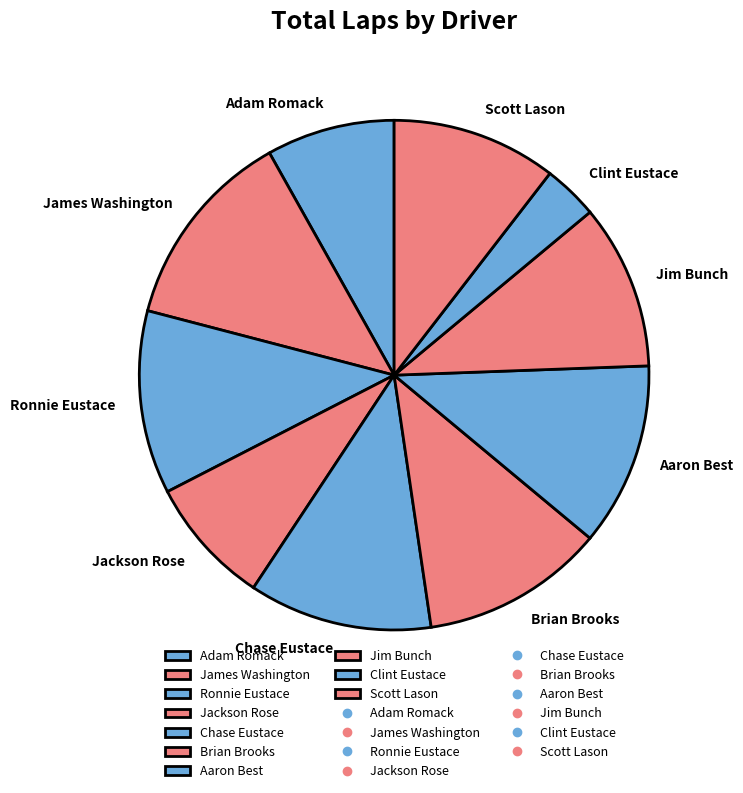

Which has a higher value, Chase Eustace or James Washington?

James Washington